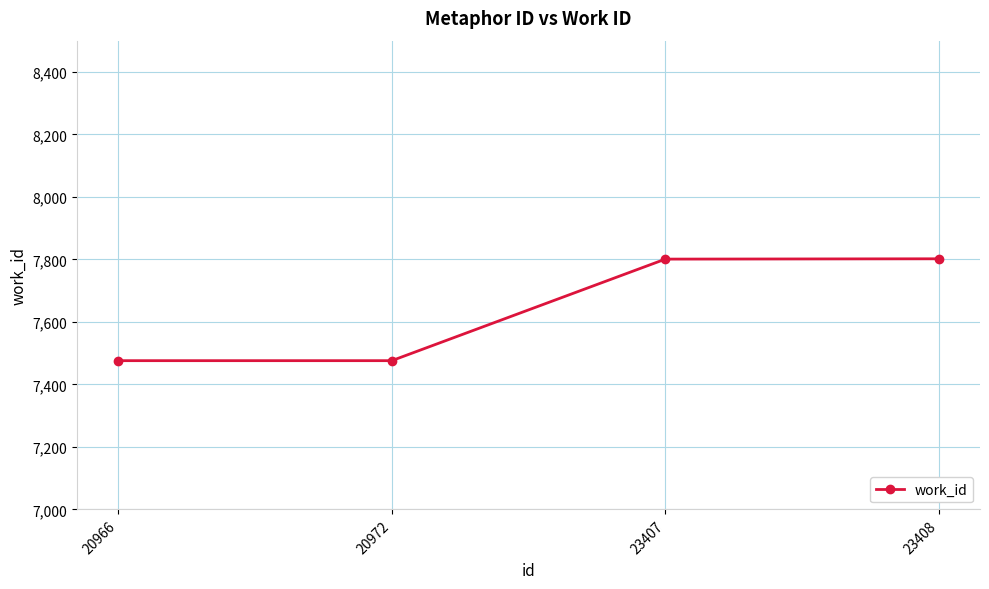

Which has a higher value, 20966 or 23407?

23407